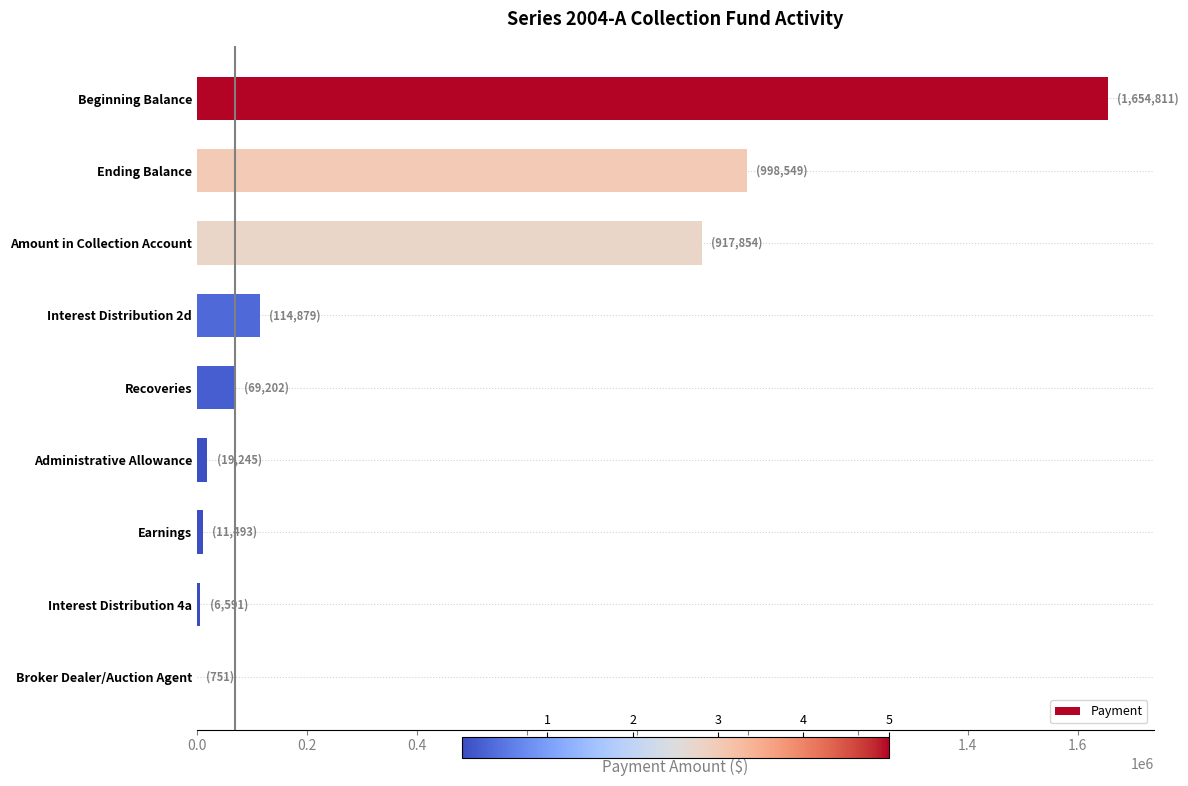

What is the approximate value at Amount in Collection Account?

917853.6